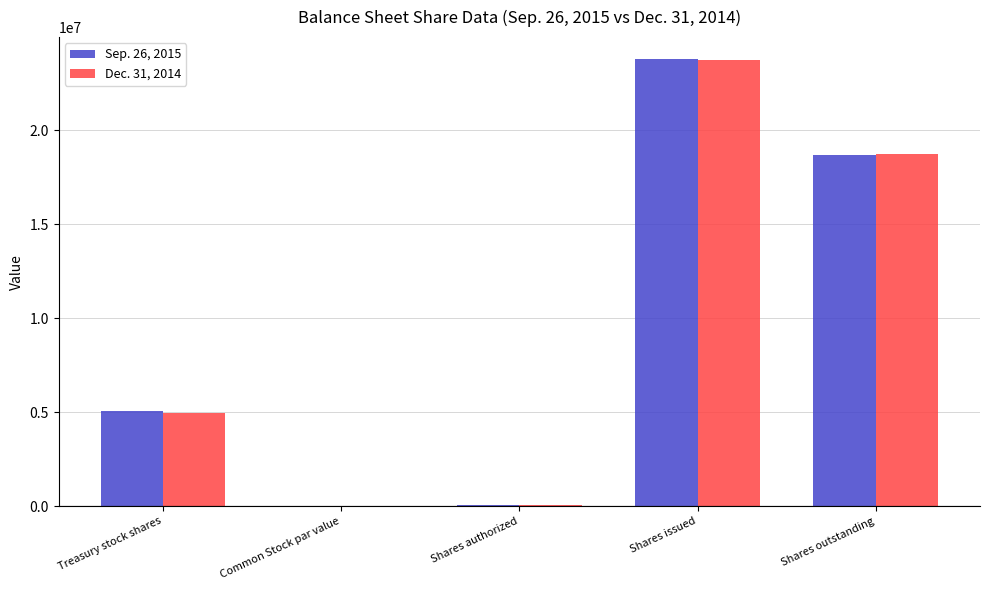

What is the spread (max minus min) of values at Shares outstanding?

35544